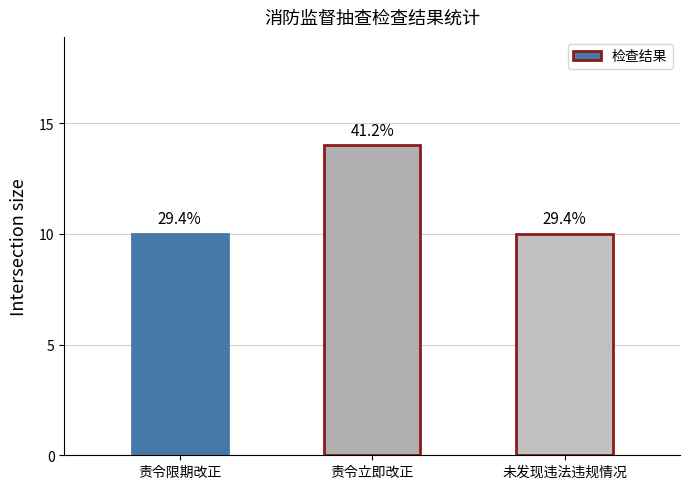

Does the chart contain any negative values?

No